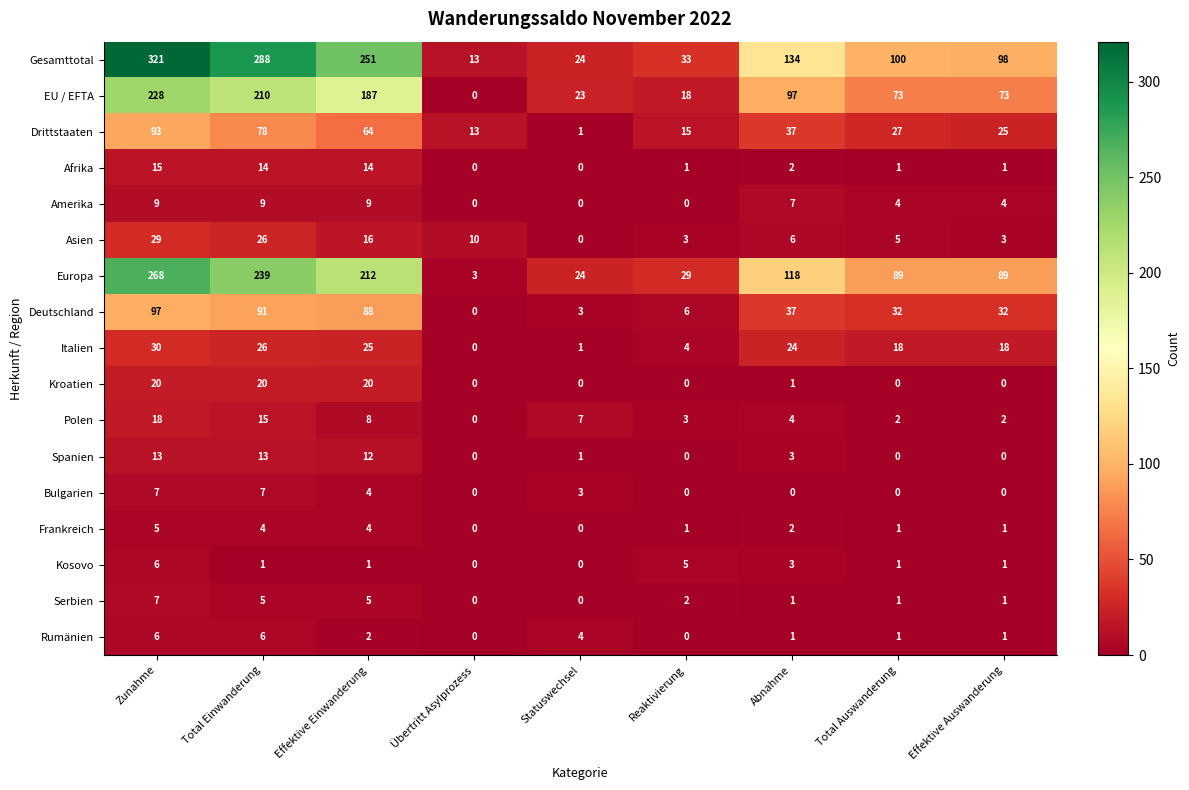

Which series changed the most between Total Einwanderung and Effektive Auswanderung?

Gesamttotal